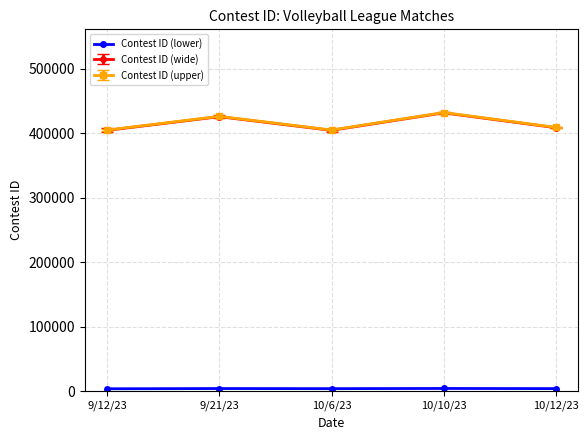

The value of Contest ID (upper) at 10/10/23 is 432130. True or false?

True